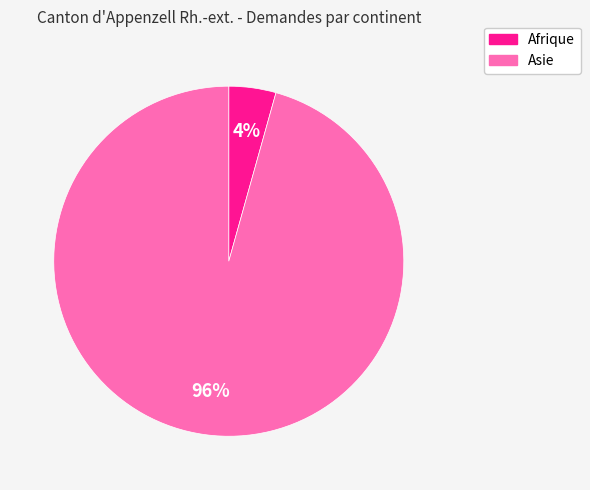

How many segments does this pie chart have?

2